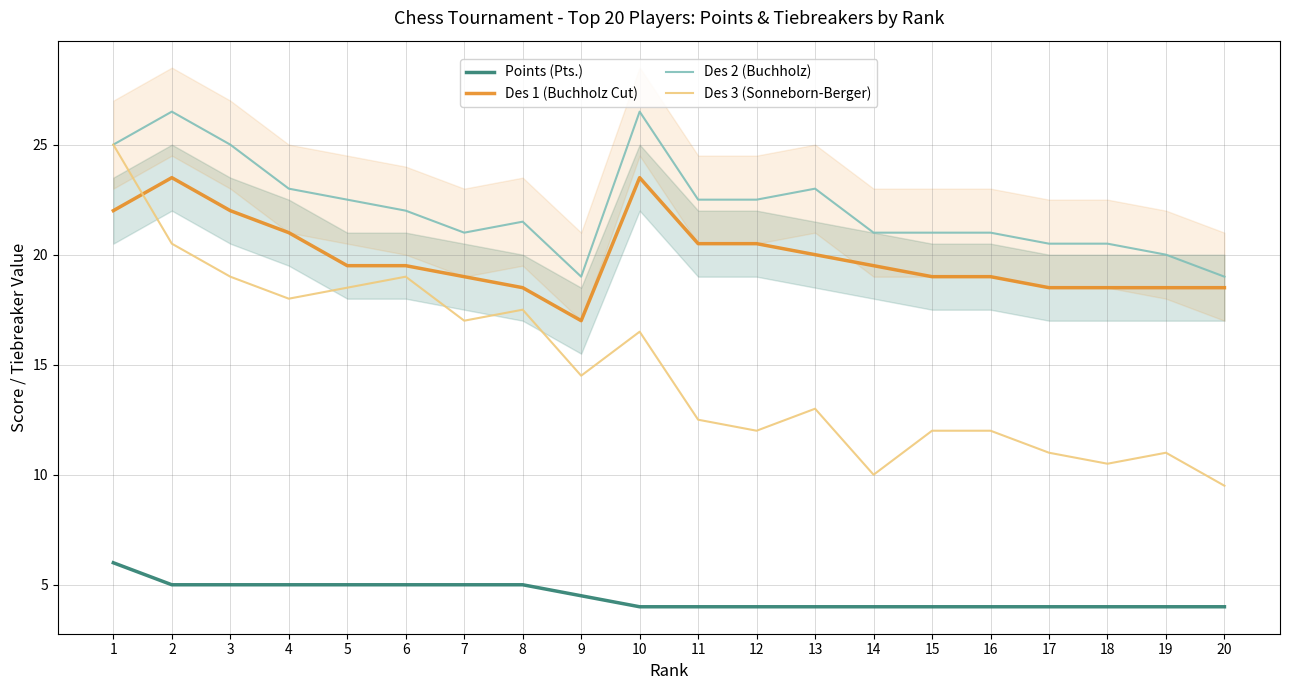

What is the difference between the maximum and minimum values in the Des 3 (Sonneborn-Berger) series?

15.5